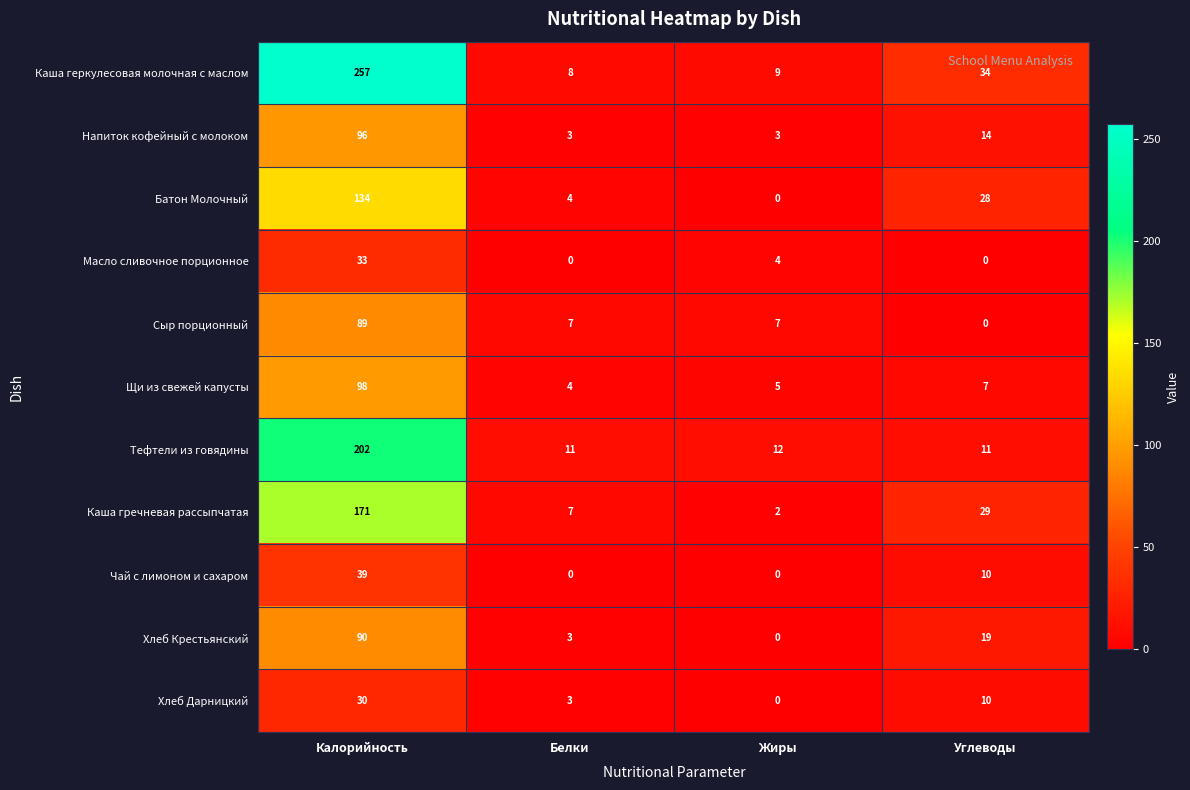

At which category is the sum across all series the highest?

Калорийность